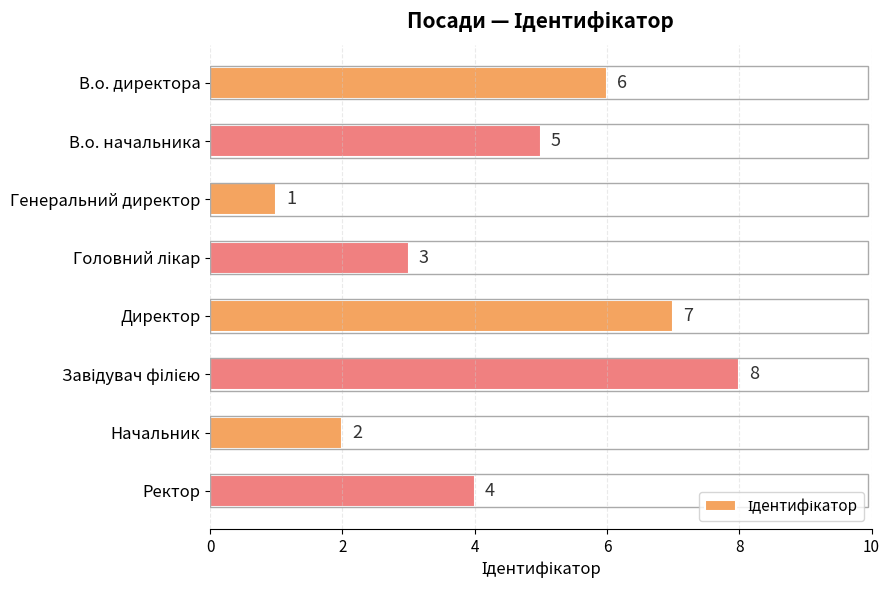

The value at В.о. начальника is 5. True or false?

True